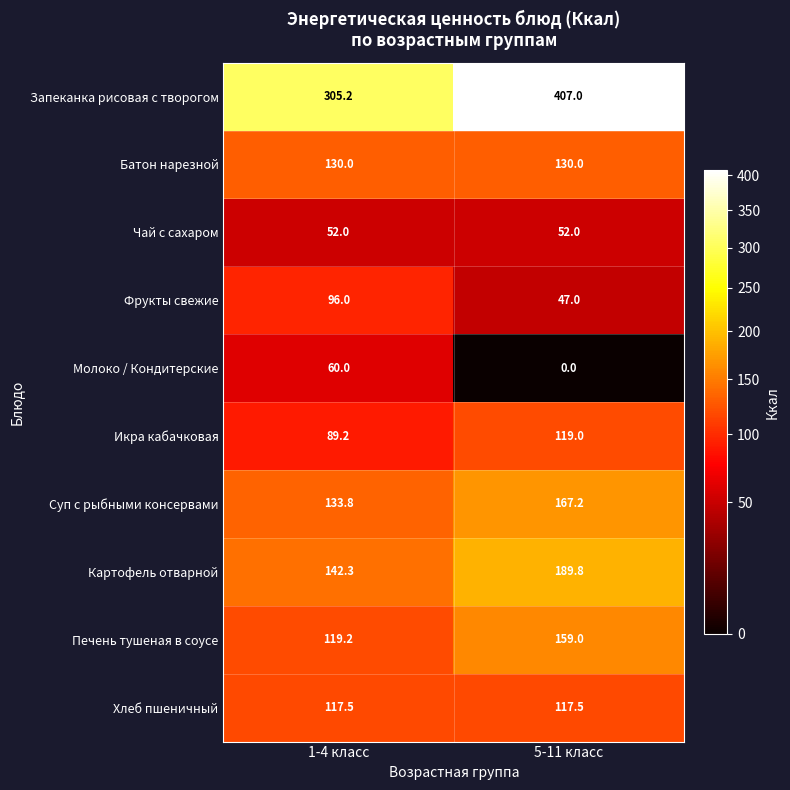

True or false: Икра кабачковая has a value of 207.9 at 5-11 класс.

False